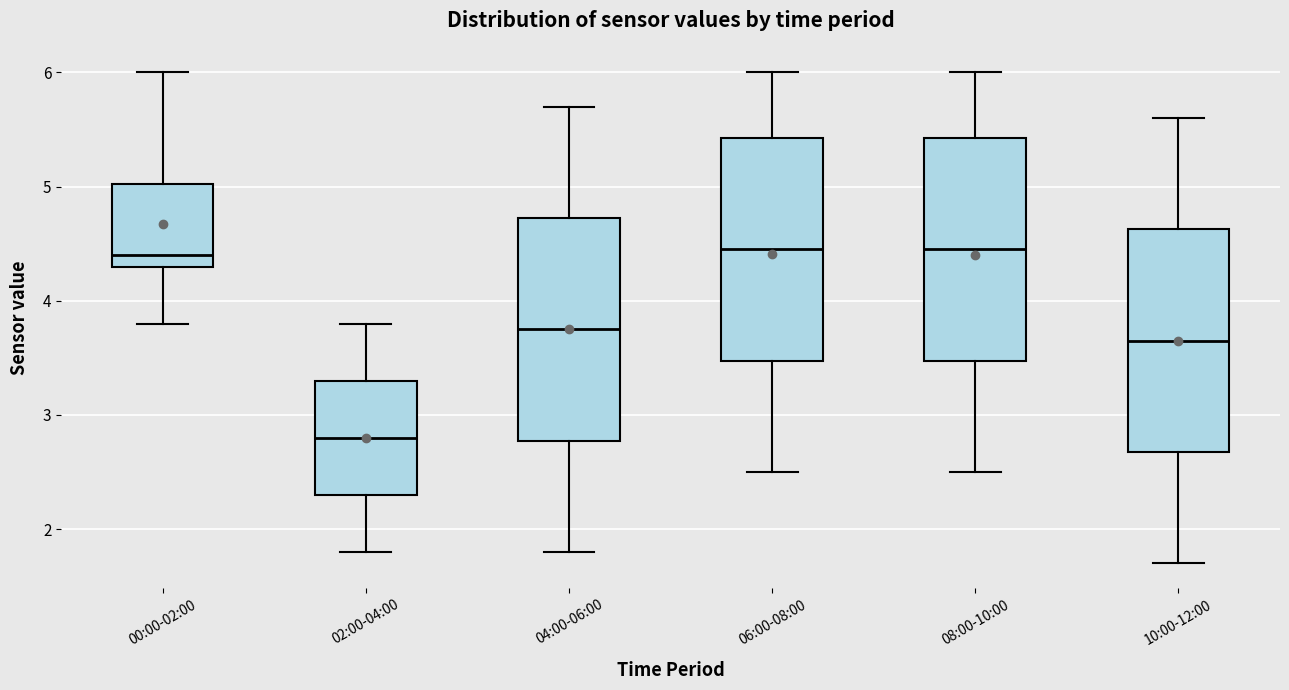

Reading left to right, transcribe this box plot: for each box, give where its median line is, the range the box spans, and where its two whiskers end, as read against the y-axis. The values are not printed on the chart, so give them approximately, as read against the axis.

00:00-02:00: median 4.4, box 4.3 to 5.0, whiskers 3.8 to 6.0
02:00-04:00: median 2.8, box 2.3 to 3.3, whiskers 1.8 to 3.8
04:00-06:00: median 3.8, box 2.8 to 4.7, whiskers 1.8 to 5.7
06:00-08:00: median 4.5, box 3.5 to 5.4, whiskers 2.5 to 6.0
08:00-10:00: median 4.5, box 3.5 to 5.4, whiskers 2.5 to 6.0
10:00-12:00: median 3.7, box 2.7 to 4.6, whiskers 1.7 to 5.6